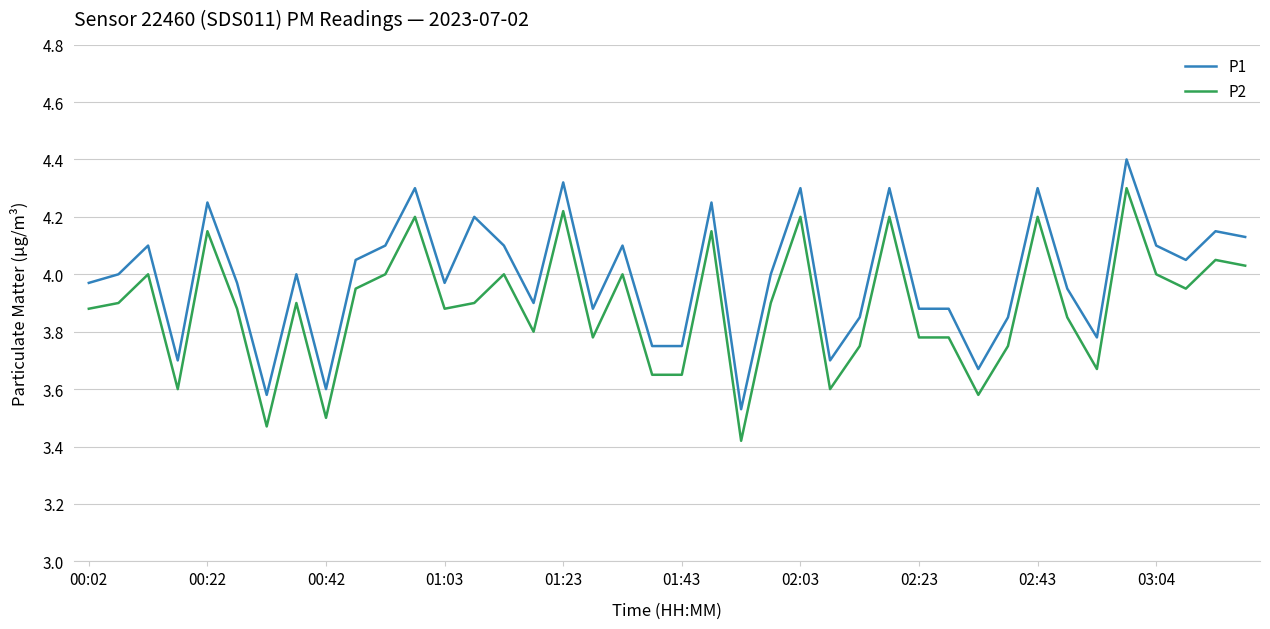

What is the greatest value displayed?

4.4